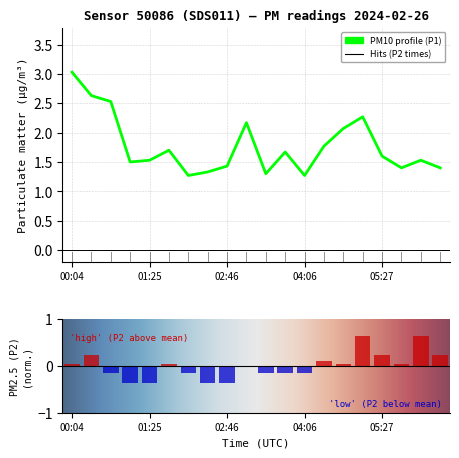

How many bars are there in total?

20